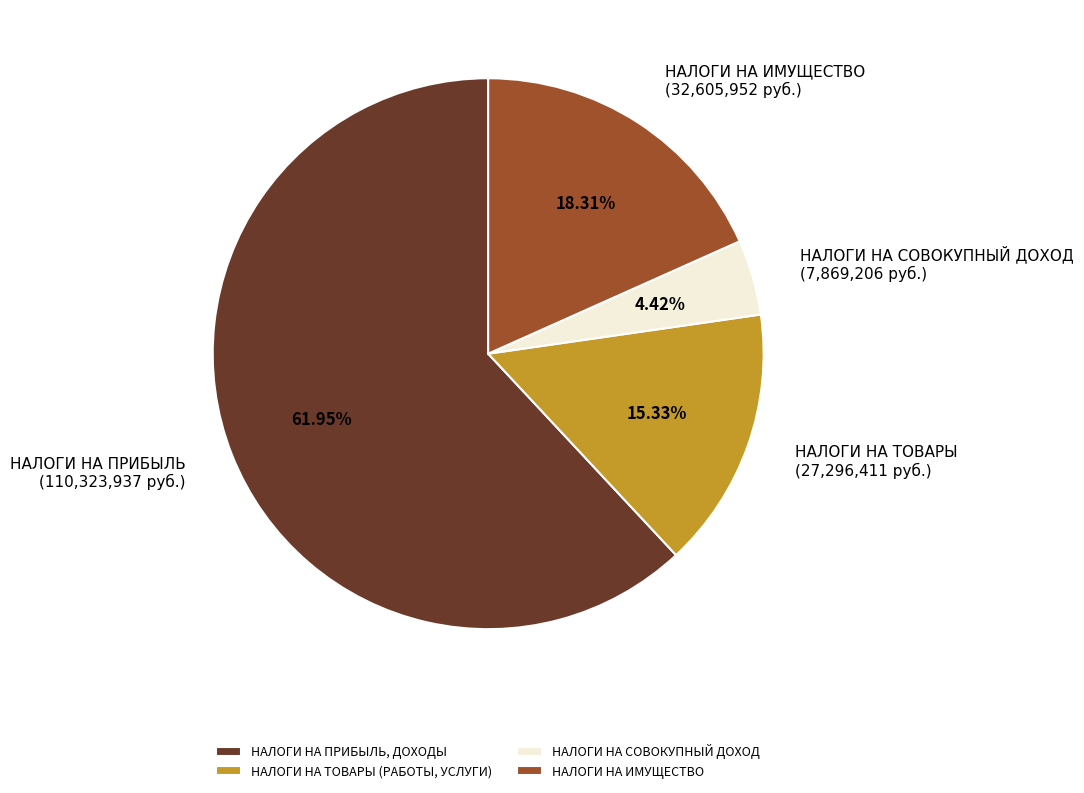

How many slices are in this pie chart?

4